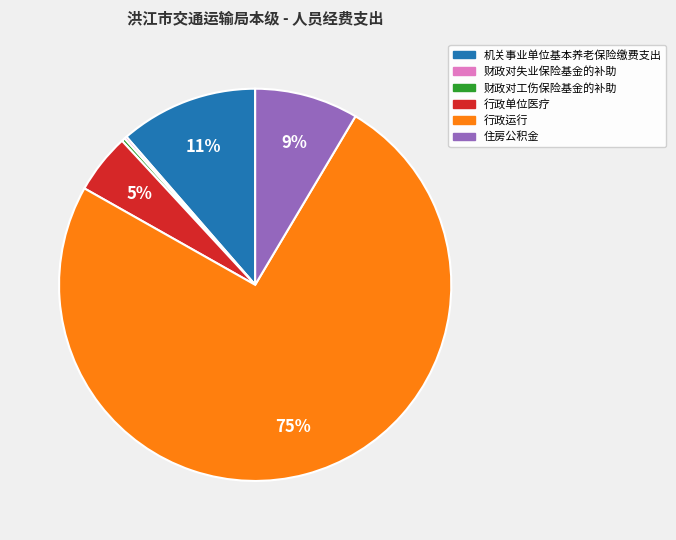

Which category accounts for the majority?

行政运行